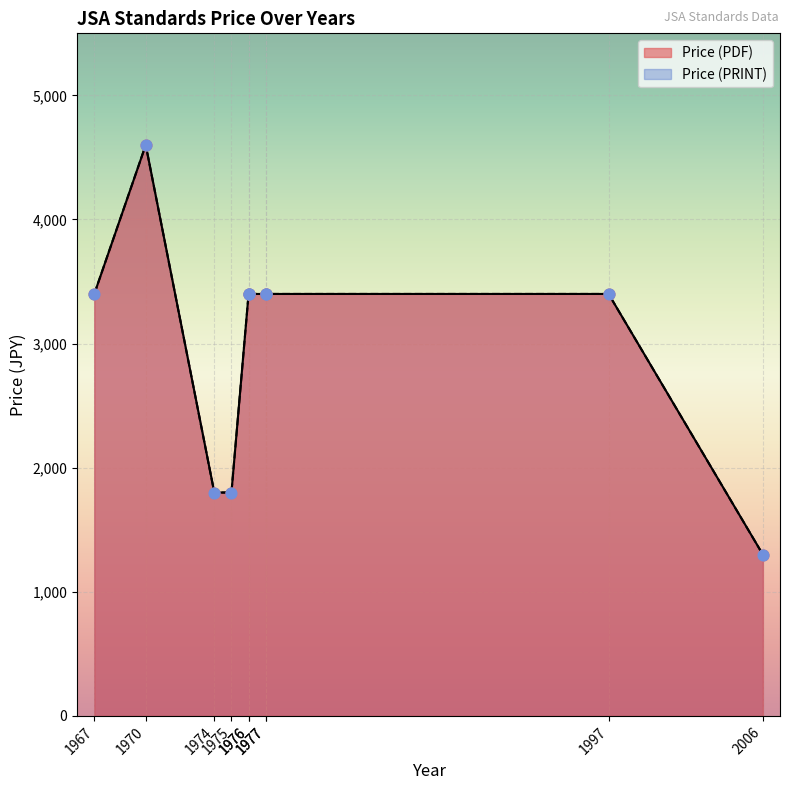

At which category is the sum across all series the highest?

1970